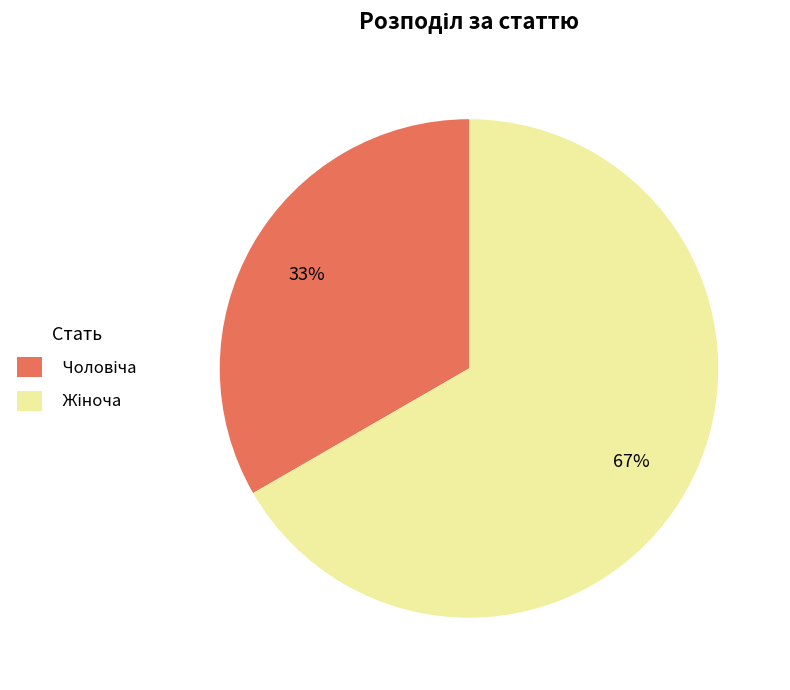

Does any single category account for the majority?

Yes